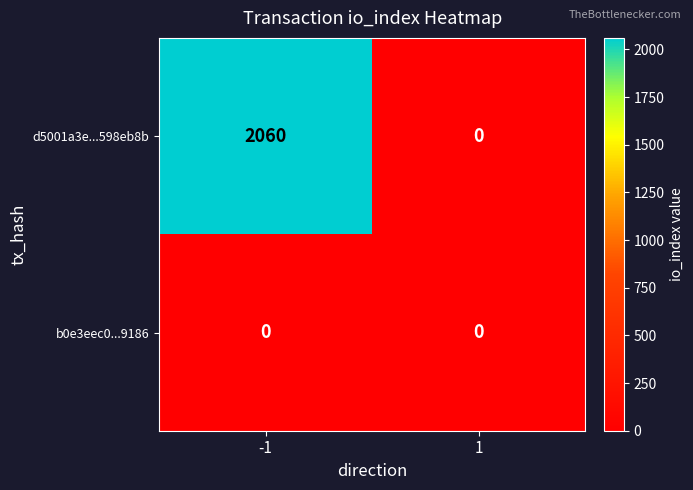

Count the number of data series in this chart.

2